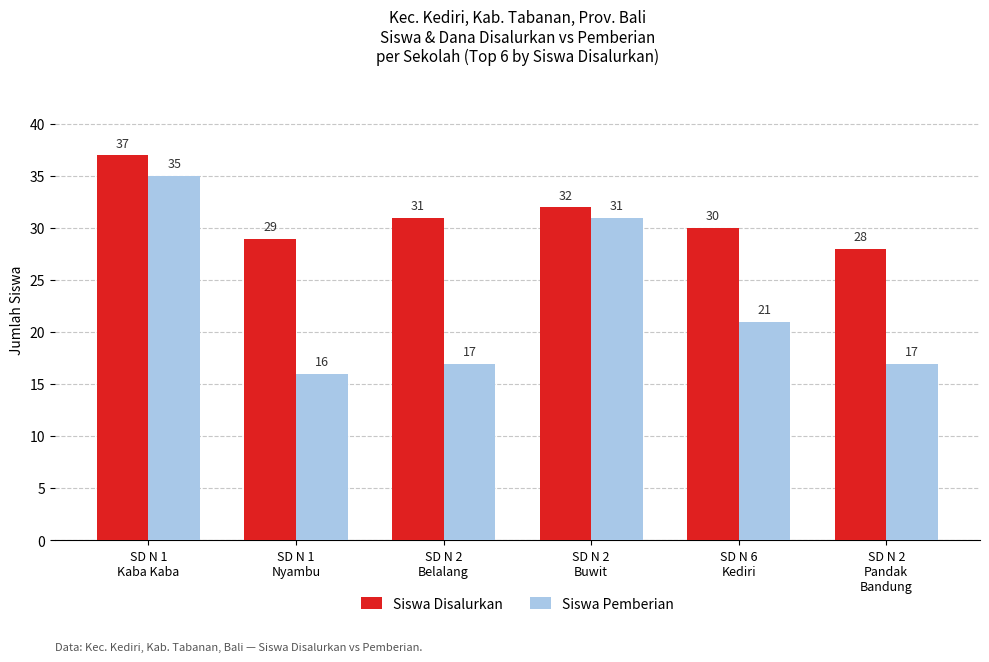

Is the value of Siswa Disalurkan at SD N 6
Kediri greater than the value of Siswa Pemberian at SD N 1
Nyambu?

Yes